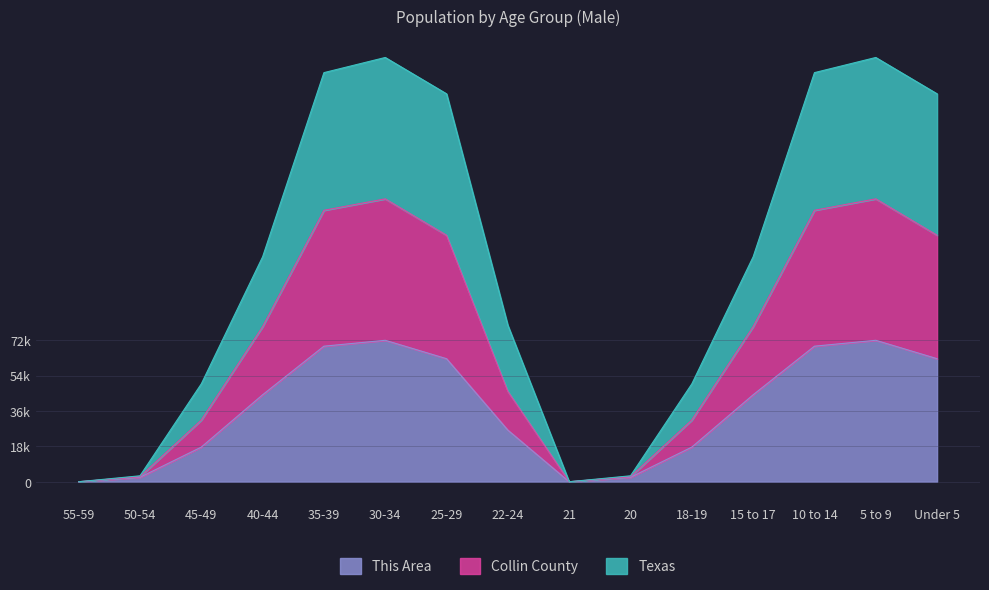

How many data points in Collin County are less than 78941?

7